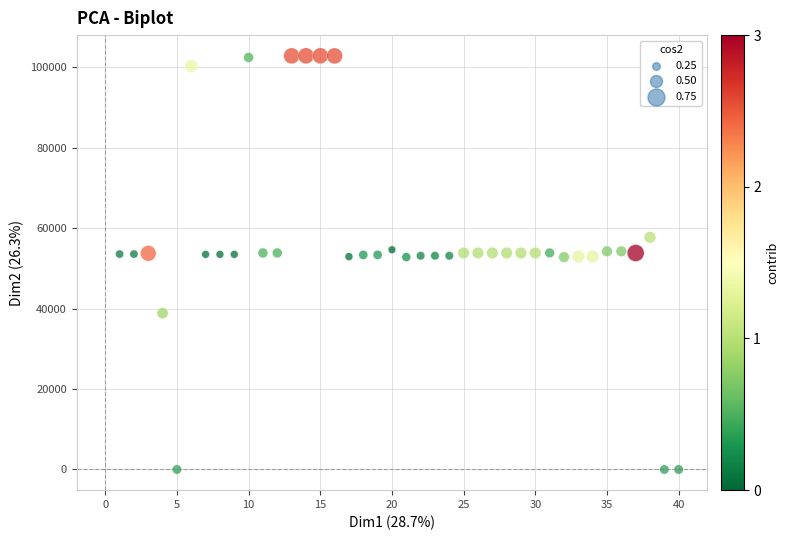

What is the range of X values (max minus min)?

39